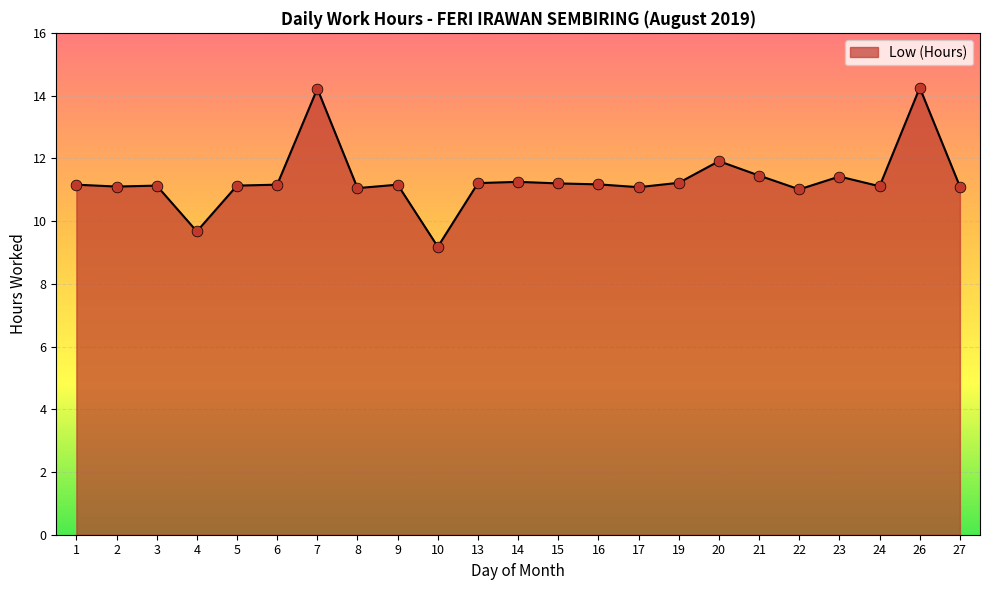

Which has a higher value, 7 or 21?

7